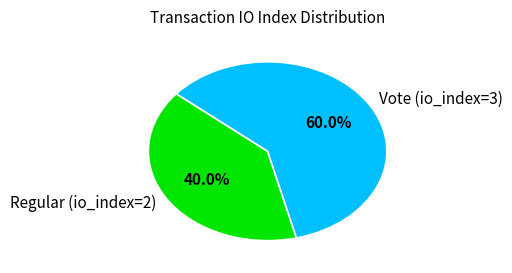

To the nearest percent, what is the average slice percentage?

50%